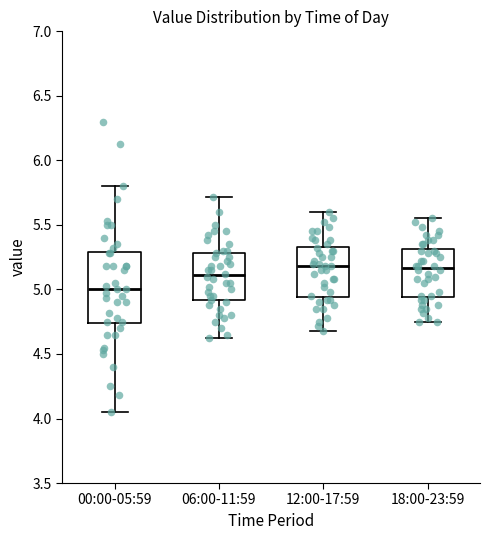

Reading left to right, read every box against the y-axis: the position of its median line, the range the box covers, and the ends of its whiskers. The values are not printed on the chart, so give them approximately, as read against the axis.

00:00-05:59: median 5.00, box 4.75 to 5.30, whiskers 4.05 to 5.80
06:00-11:59: median 5.10, box 4.90 to 5.30, whiskers 4.60 to 5.70
12:00-17:59: median 5.20, box 4.95 to 5.35, whiskers 4.70 to 5.60
18:00-23:59: median 5.15, box 4.95 to 5.30, whiskers 4.75 to 5.55